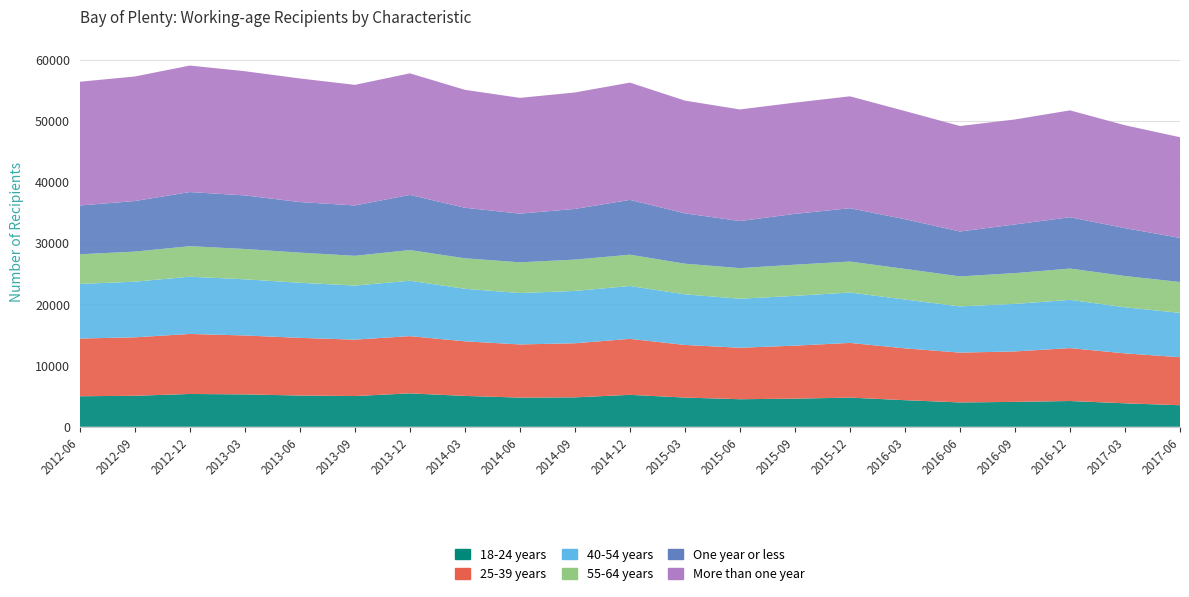

Reading left to right, list all the values displayed in this chart.

18-24 years: 4987	5064	5360	5290	5104	5024	5457	5040	4768	4806	5217	4772	4502	4595	4764	4345	3978	4067	4211	3834	3519
25-39 years: 9431	9554	9809	9629	9425	9215	9356	8921	8688	8840	9149	8600	8412	8663	8941	8472	8141	8246	8647	8159	7853
40-54 years: 8920	9091	9350	9177	9004	8836	9047	8586	8396	8555	8637	8273	8011	8136	8236	7973	7553	7770	7881	7527	7240
55-64 years: 4851	4911	4993	4954	4925	4860	5017	4982	5020	5112	5116	5004	5001	5091	5057	5006	4900	5025	5112	5115	5044
One year or less: 7969	8268	8842	8756	8262	8232	9015	8262	7954	8283	8955	8229	7688	8308	8714	8123	7337	7955	8390	7819	7209
More than one year: 20220	20352	20670	20294	20196	19703	19862	19267	18918	19030	19164	18420	18238	18177	18284	17673	17235	17153	17461	16816	16447